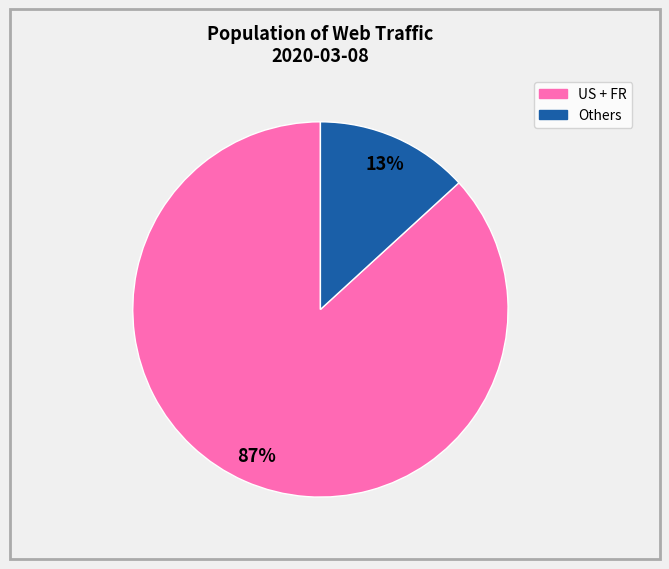

To the nearest percent, what is the average slice percentage?

50%